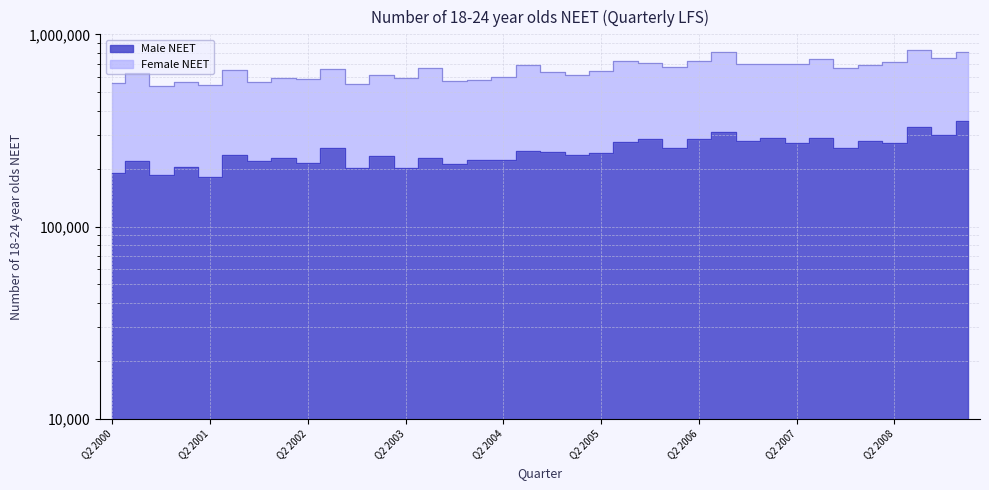

What is the smallest value displayed?

181000